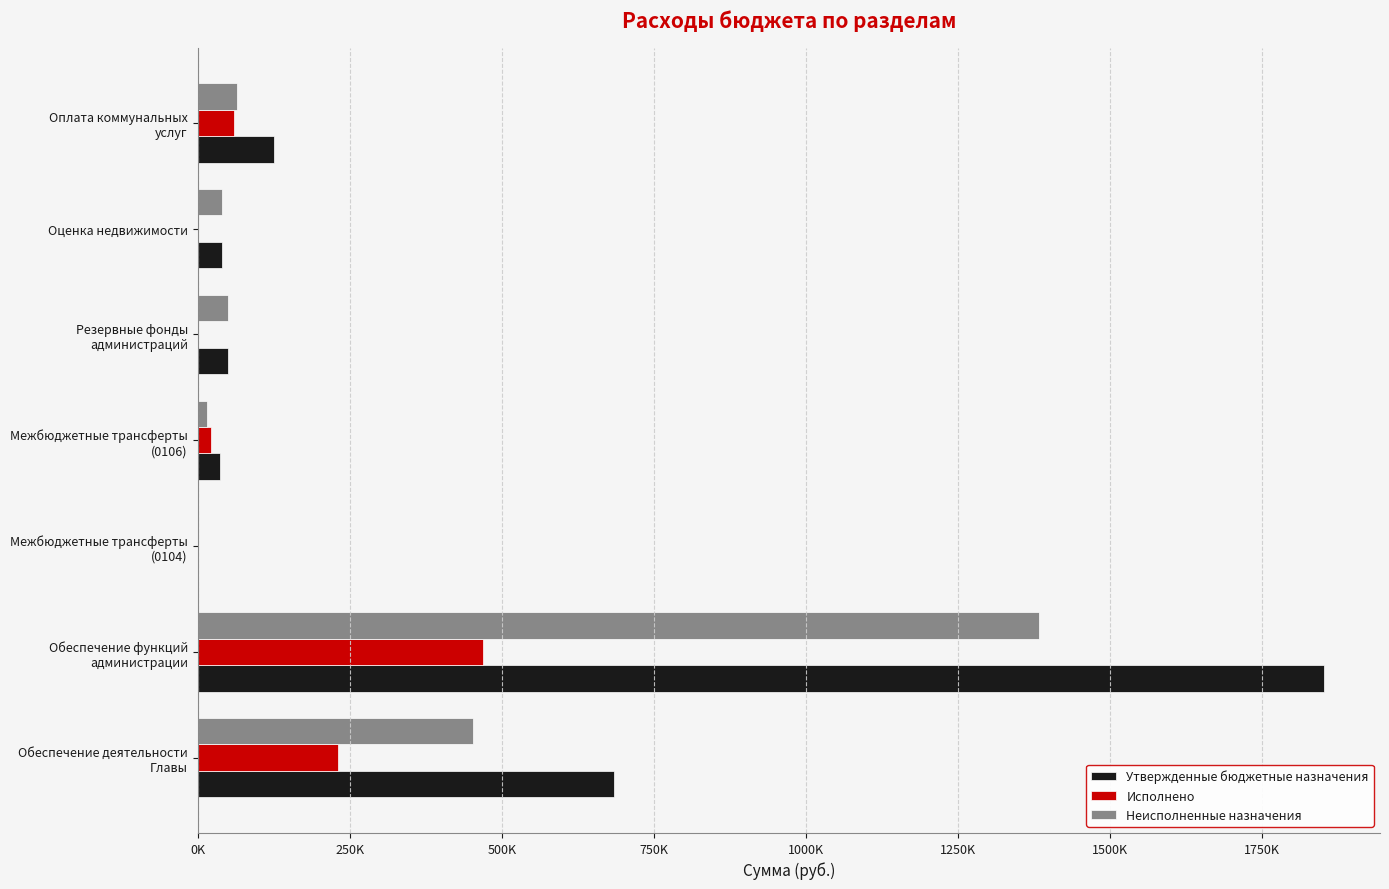

What is the maximum value shown in the chart?

1851100.8